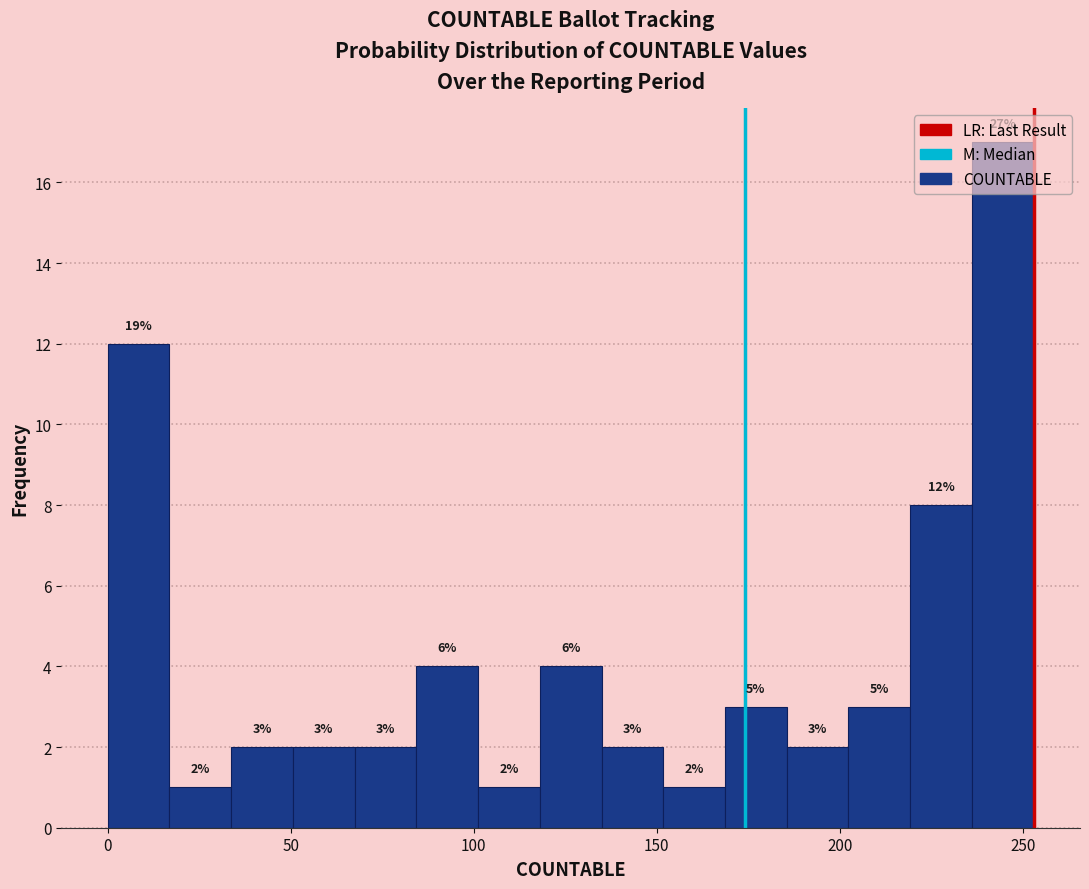

Read against the x-axis, roughly where is the centre of the tallest bar?

245